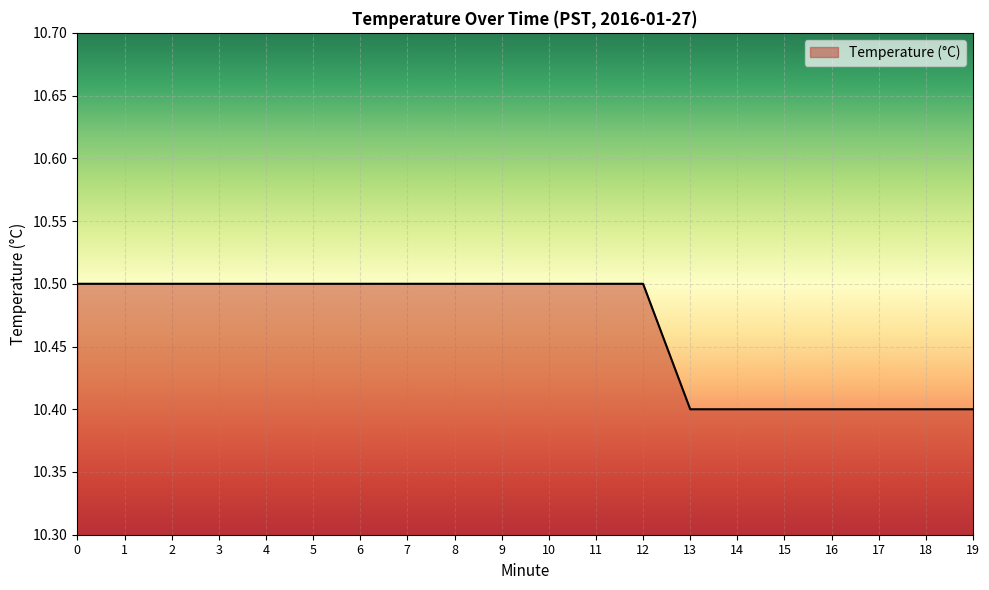

What is the change in value from 6 to 19?

-0.1